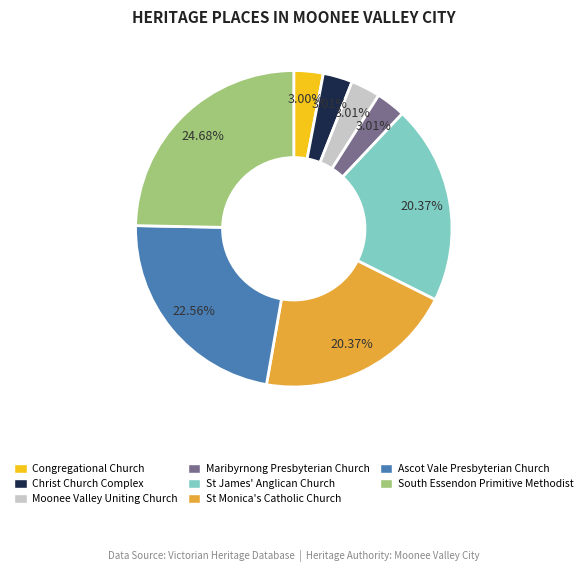

Between South Essendon Primitive Methodist and St James' Anglican Church, which is larger?

South Essendon Primitive Methodist